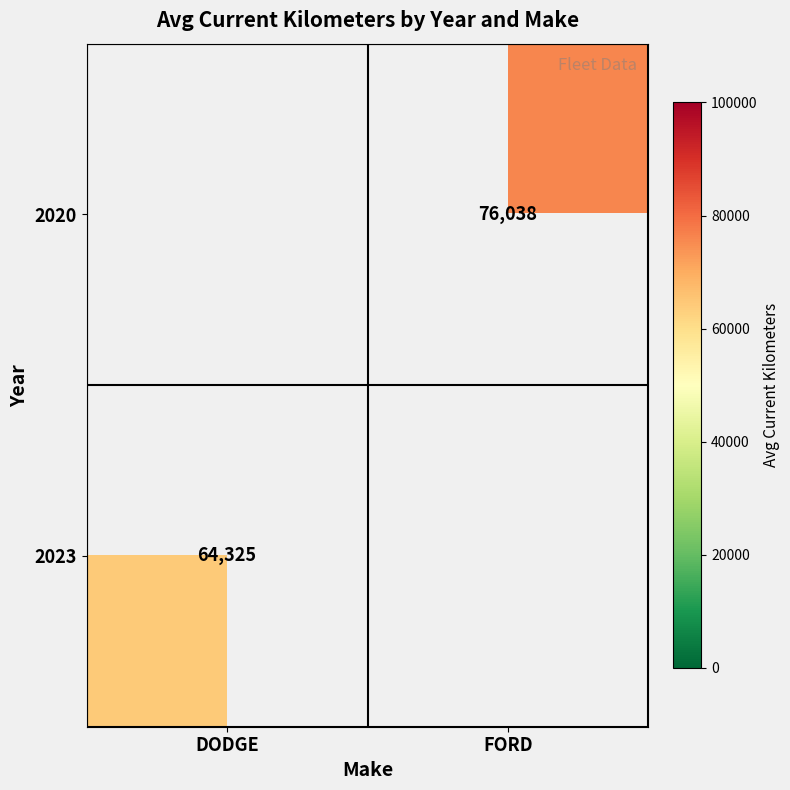

What is the greatest value displayed?

76038.0